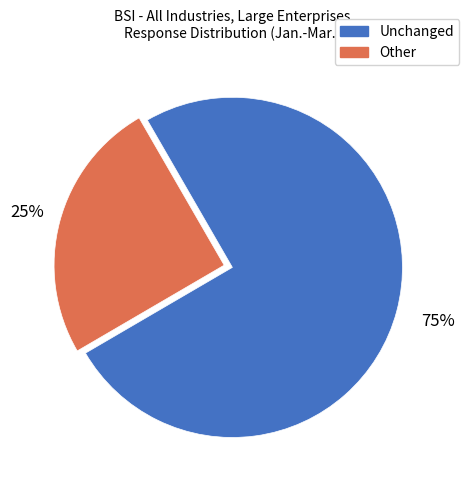

To the nearest percent, what is the difference between the Other and Unchanged slice percentages?

50%